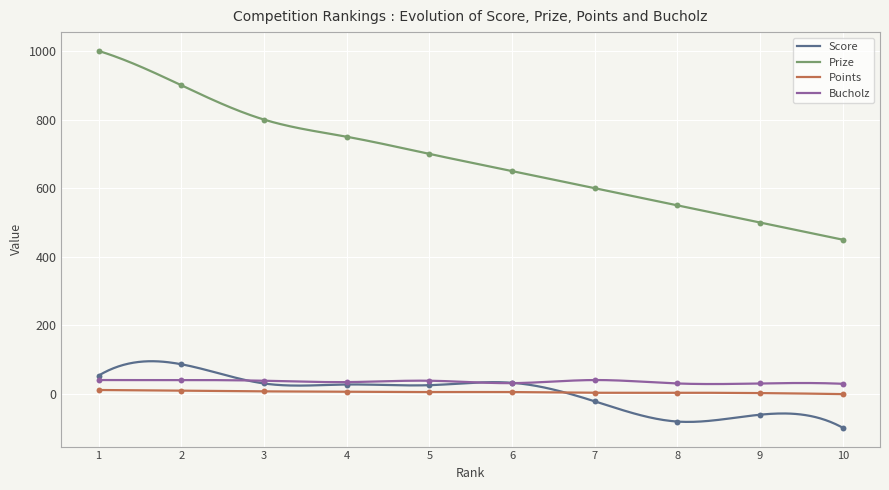

Is the value of Bucholz at 8 greater than the value of Score at 1?

No